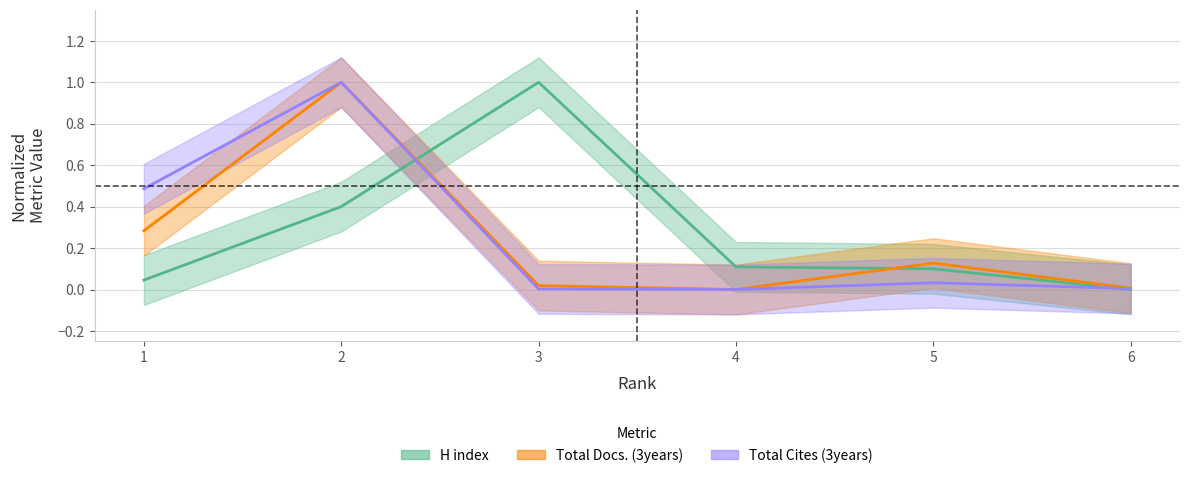

True or false: Total Cites (3years) and H index cross at least once.

True